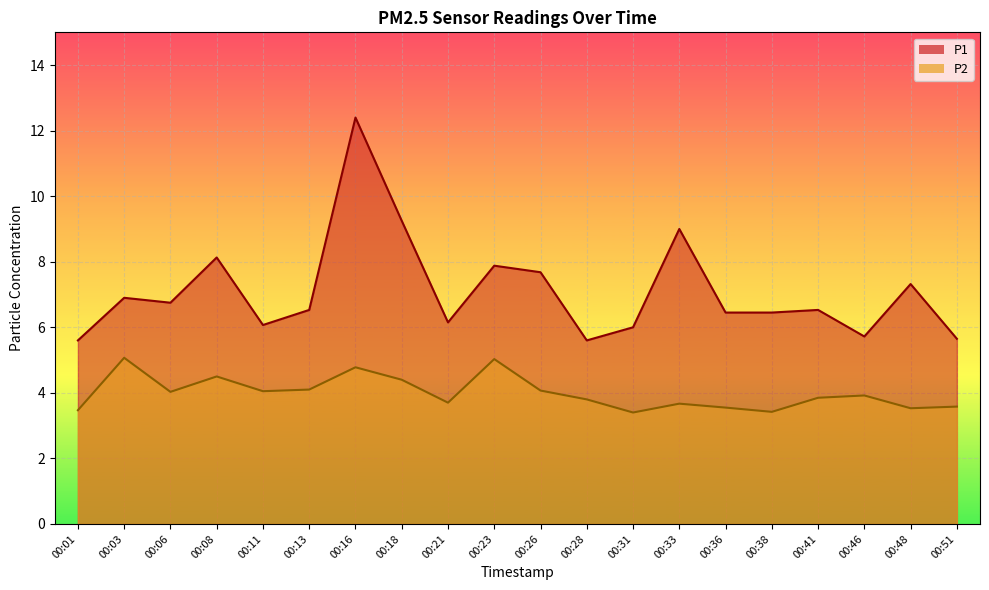

What is the value of the P1 point at the 10th from the left?

7.9